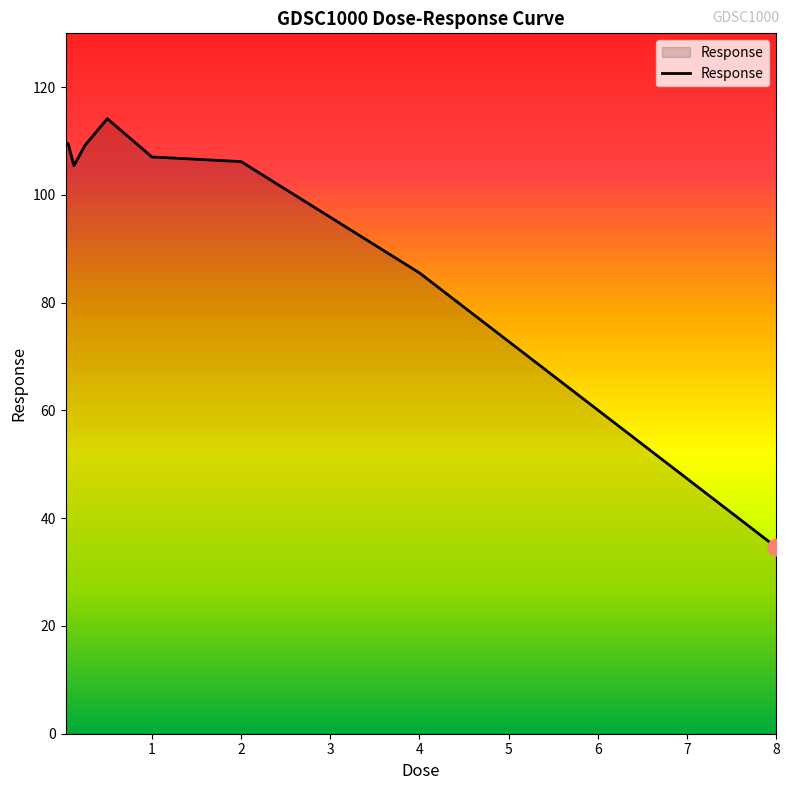

What is the greatest value displayed?

114.2